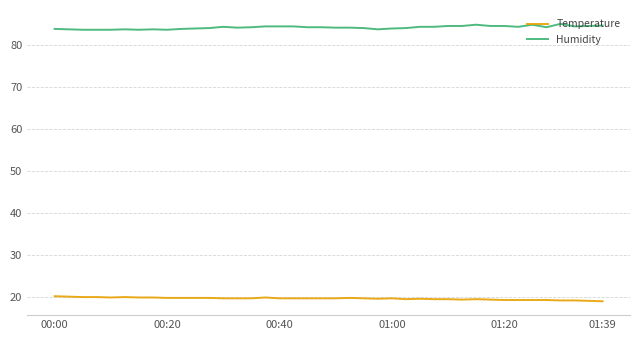

True or false: Temperature and Humidity intersect in this chart.

False